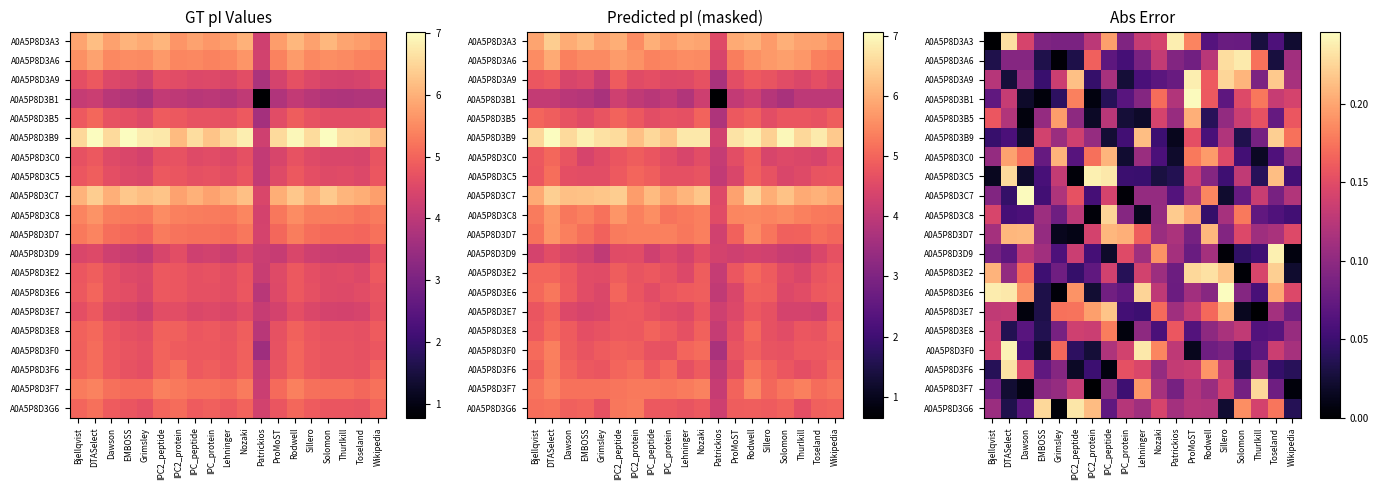

What is the sum of the A0A5P8D3C5 values at Wikipedia and IPC_peptide?

0.3